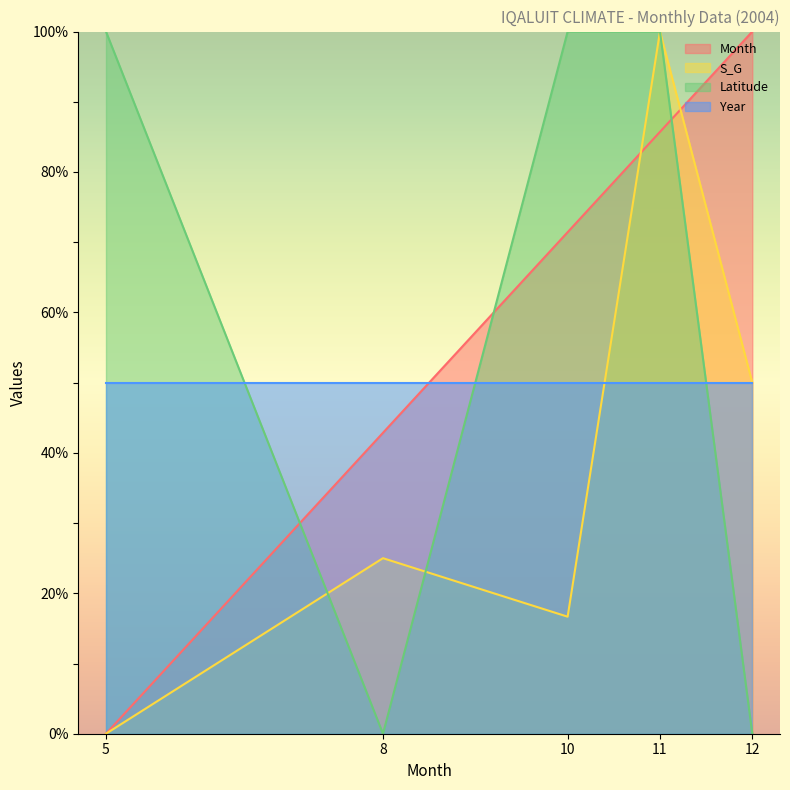

Which series has the largest total across all categories?

Month